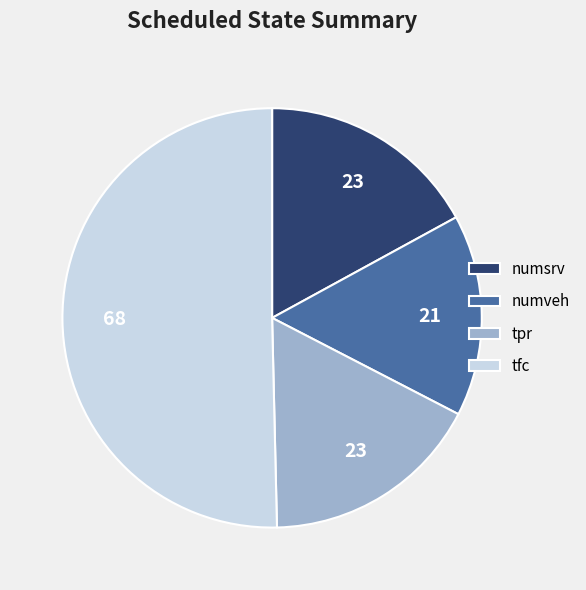

How many slices are in this pie chart?

4